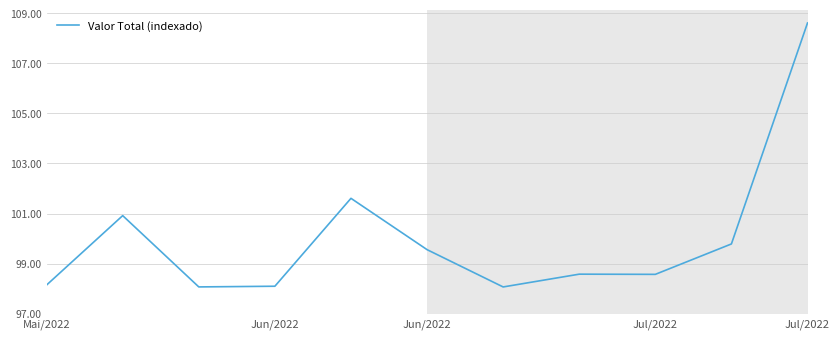

What is the greatest value displayed?

108.6